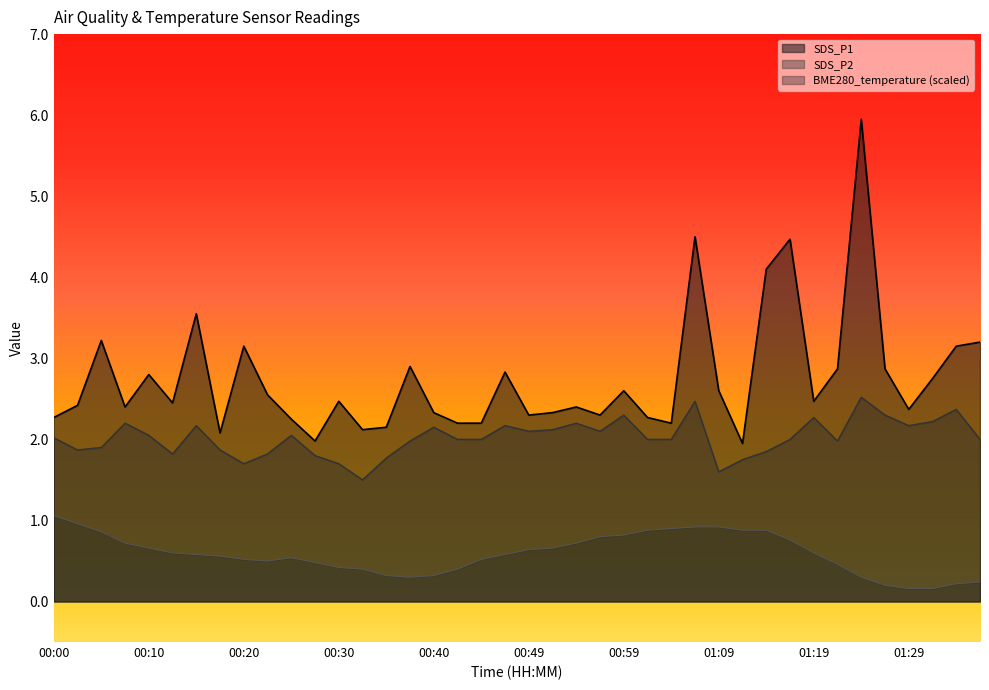

What are all the series names shown in the legend?

SDS_P1, SDS_P2, BME280_temperature (scaled)